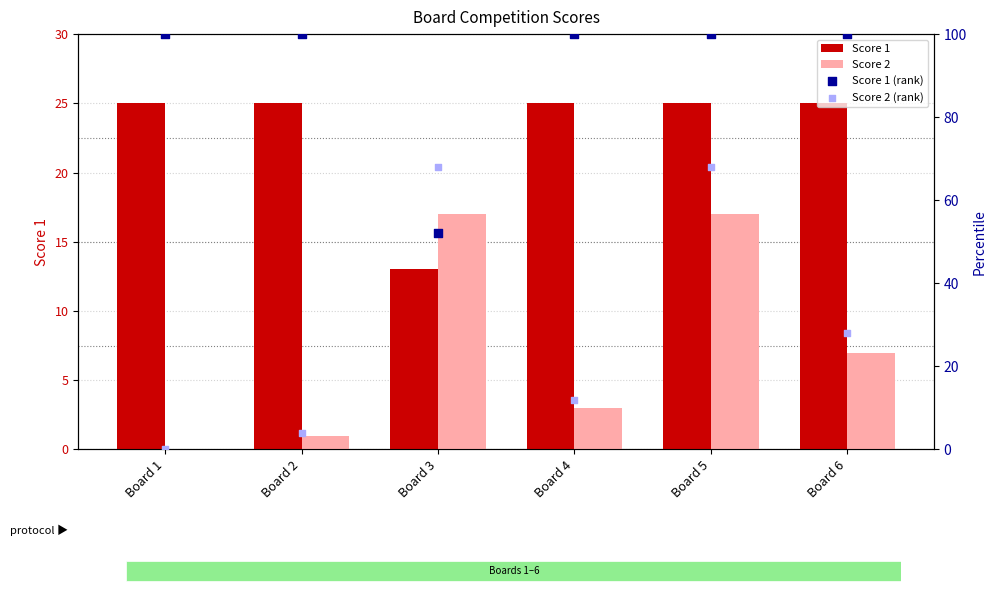

Which series has the largest total across all categories?

Score 1 (rank)